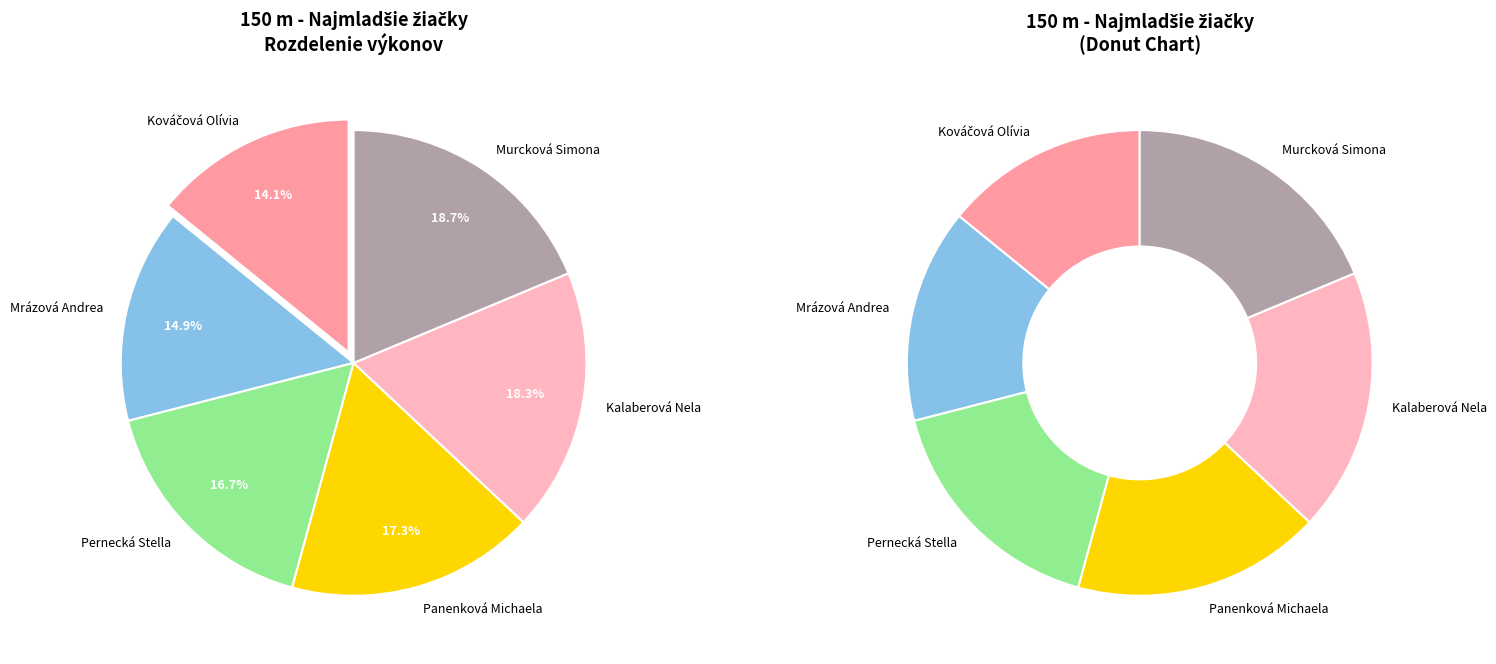

To the nearest percent, what is the difference between the largest and smallest slice percentages?

5%